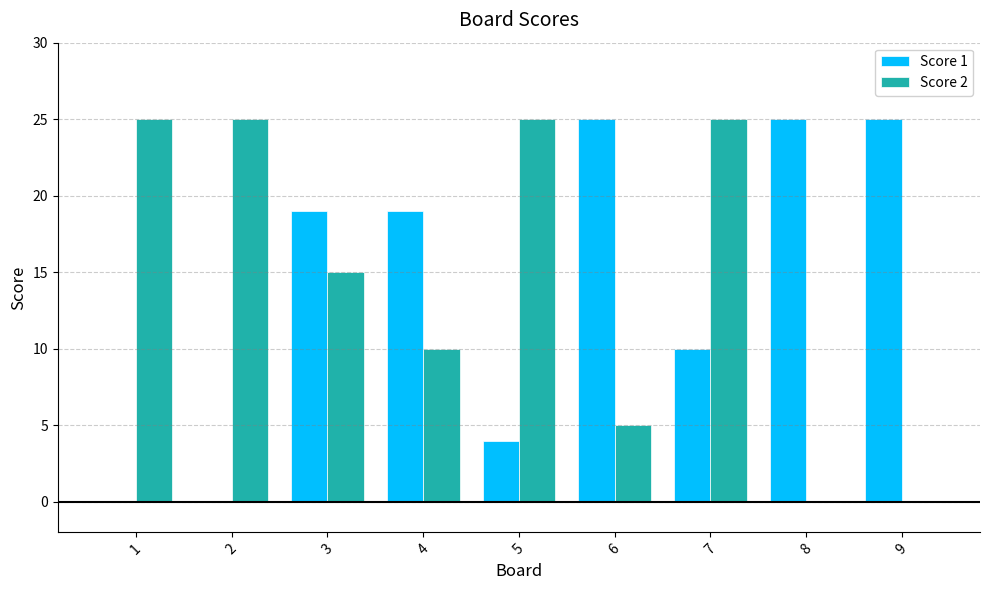

Is it true that Score 1 equals 4 at 5?

True